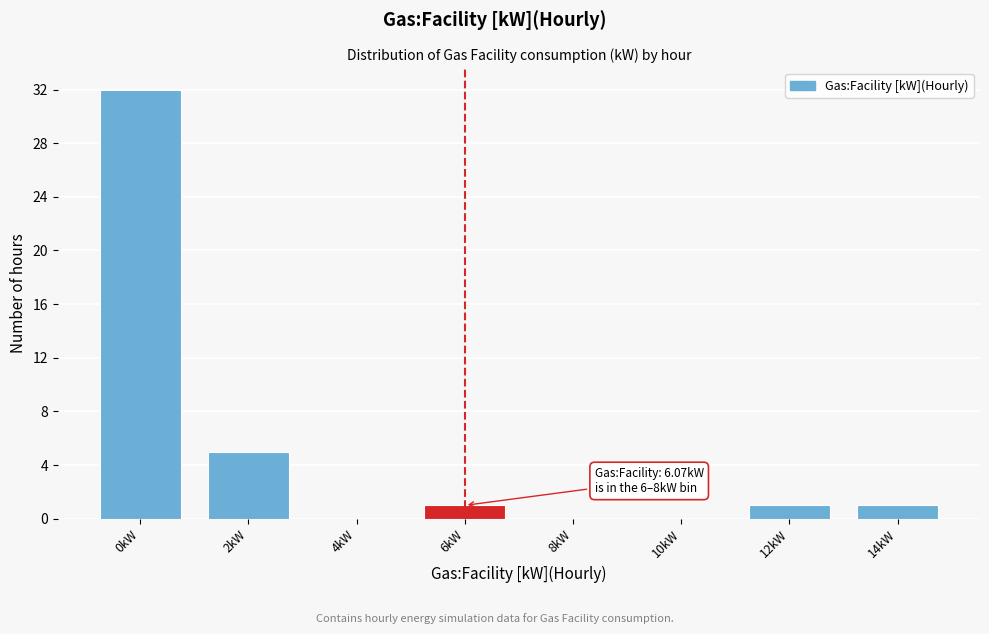

Reading right to left, extract all data points from this chart.

14kW=1	12kW=1	10kW=0	8kW=0	6kW=1	4kW=0	2kW=5	0kW=32